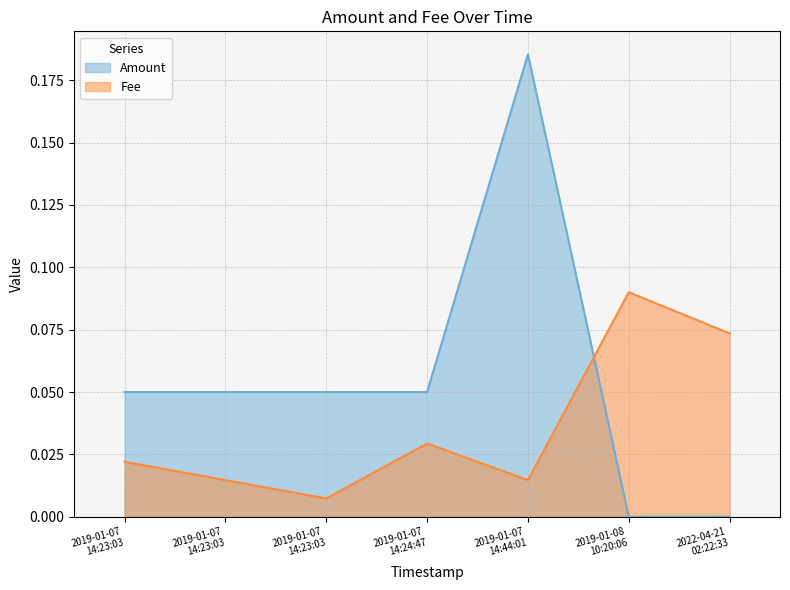

What is the label of the 2nd point from the left?

2019-01-07 14:23:03